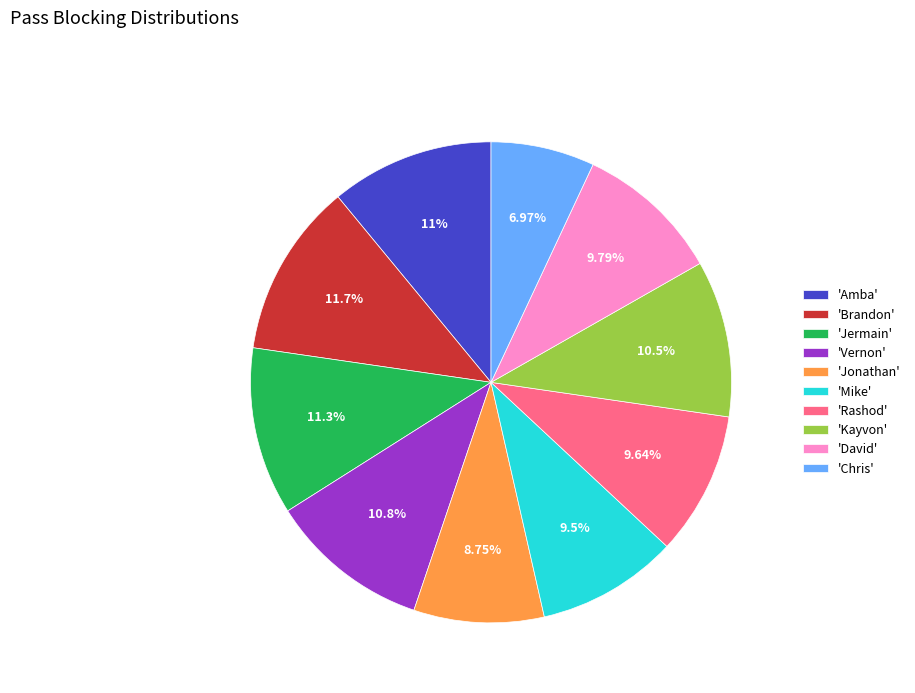

Which category has the smallest portion of the pie?

'Chris'